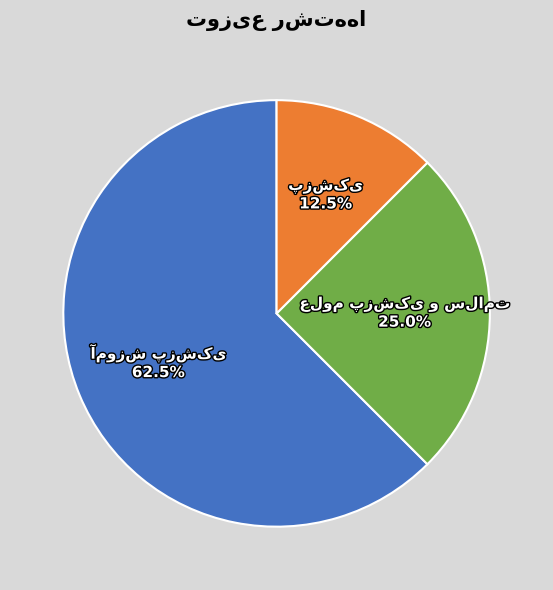

Is there any slice that represents more than half of the pie?

Yes